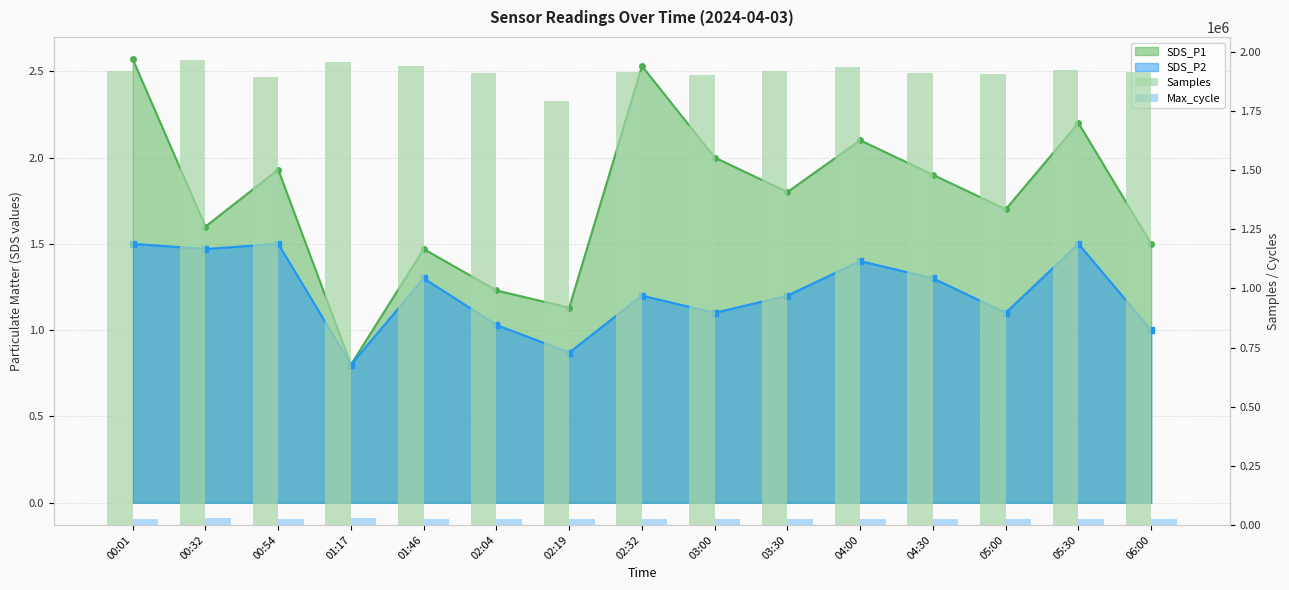

What is the label of the 15th bar from the left?

06:00